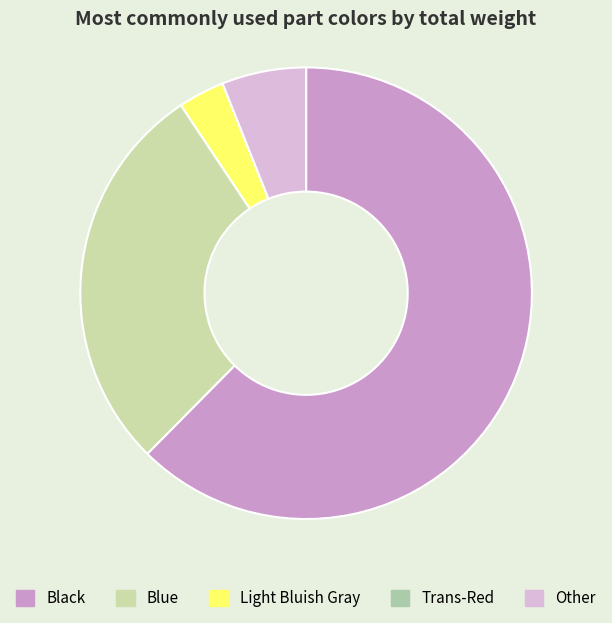

Count the number of slices in the pie.

5